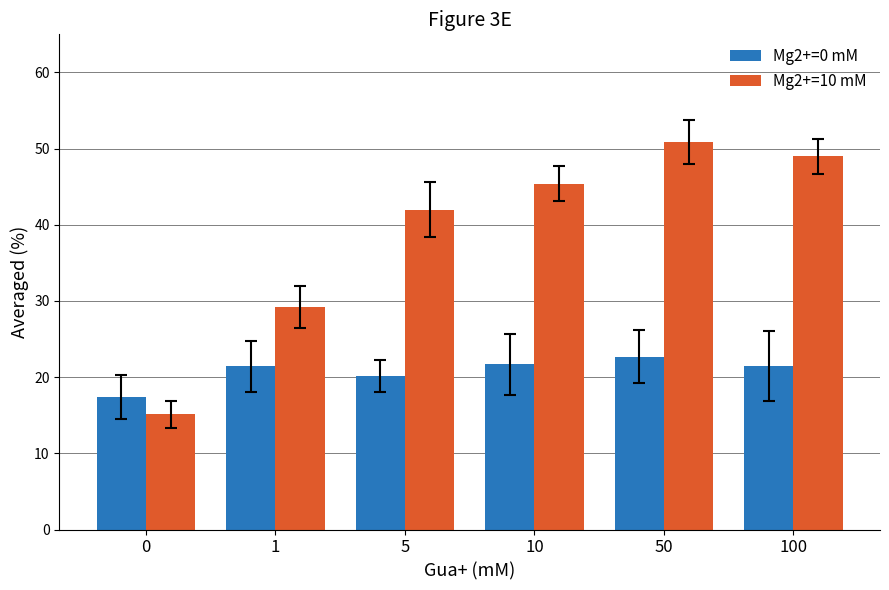

Rank the categories by Mg2+=10 mM value from highest to lowest.

50, 100, 10, 5, 1, 0